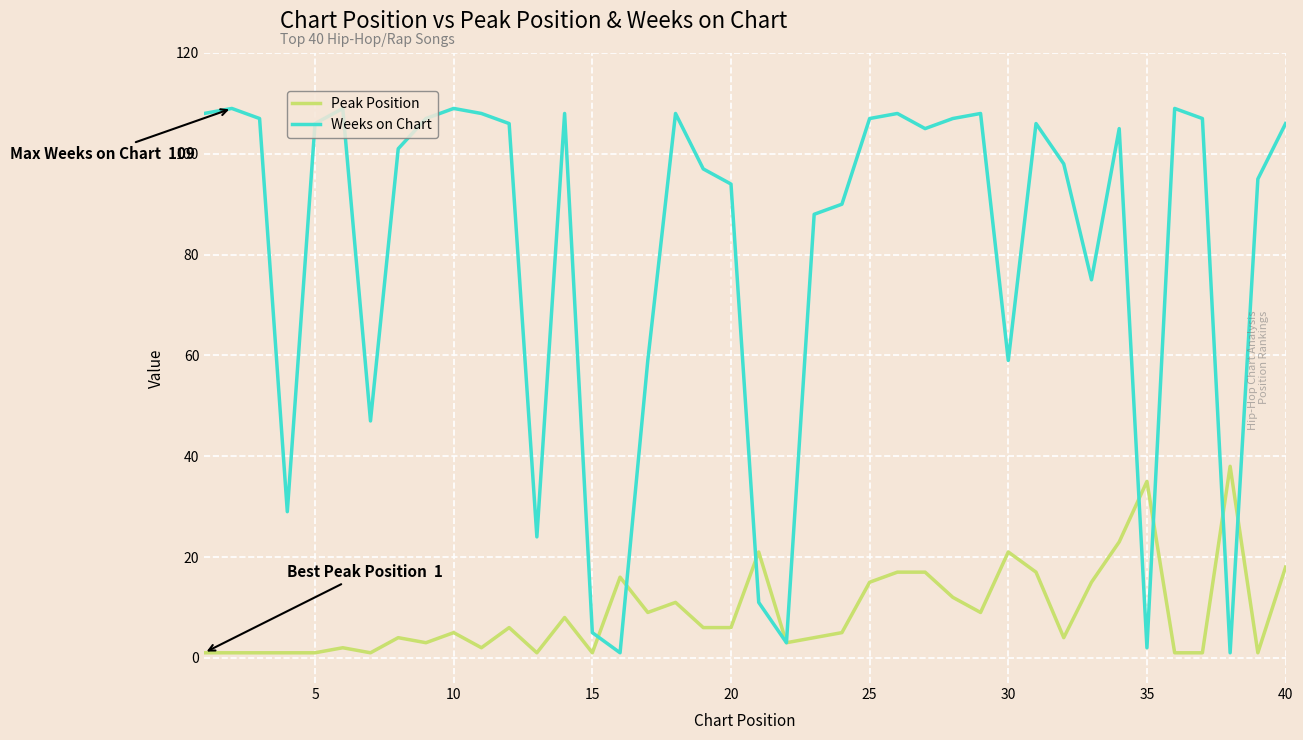

Rank the series by their maximum value, from lowest to highest.

Peak Position, Weeks on Chart